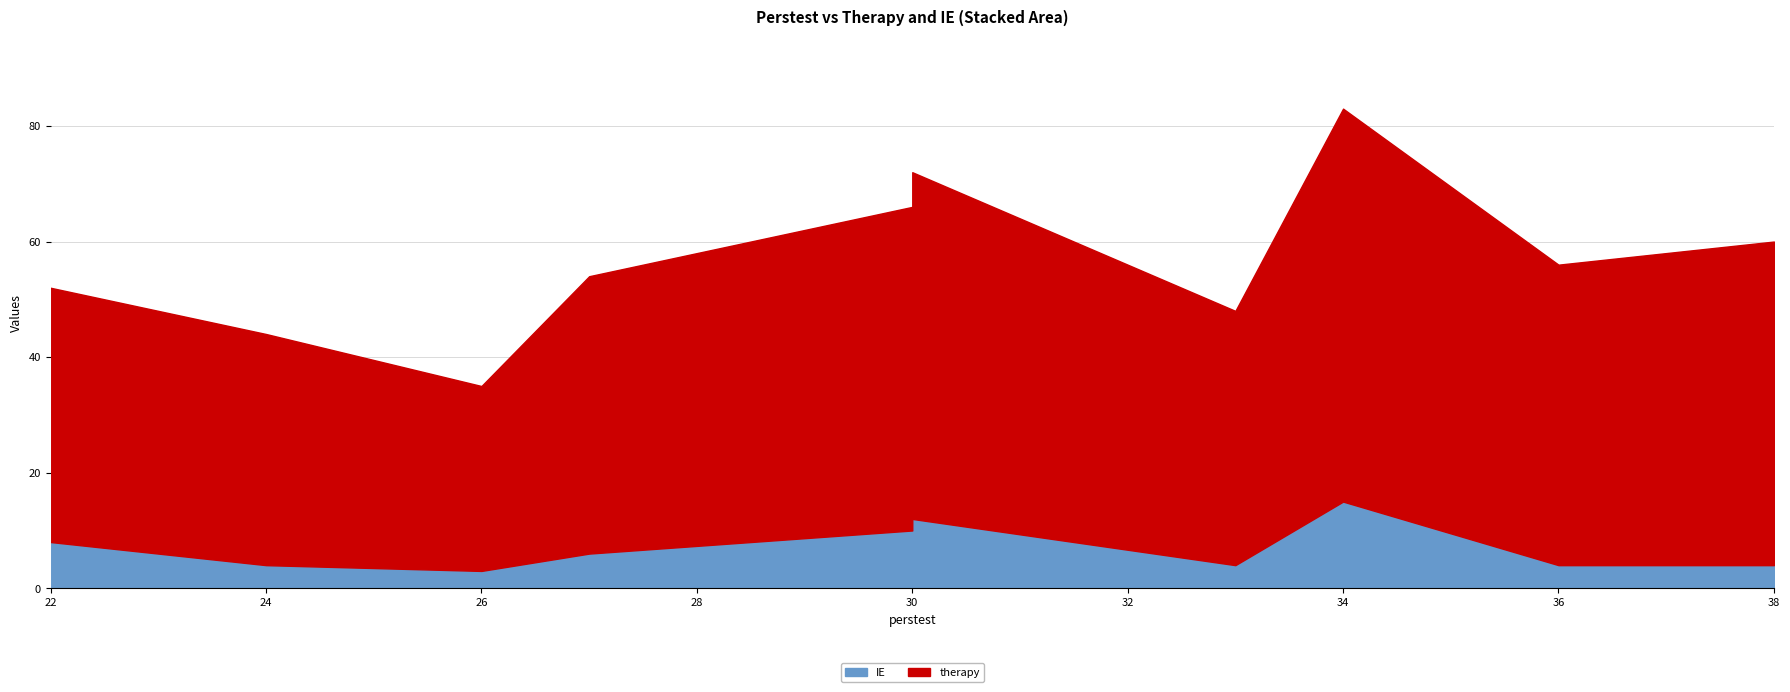

Where is the first local maximum for IE?

30